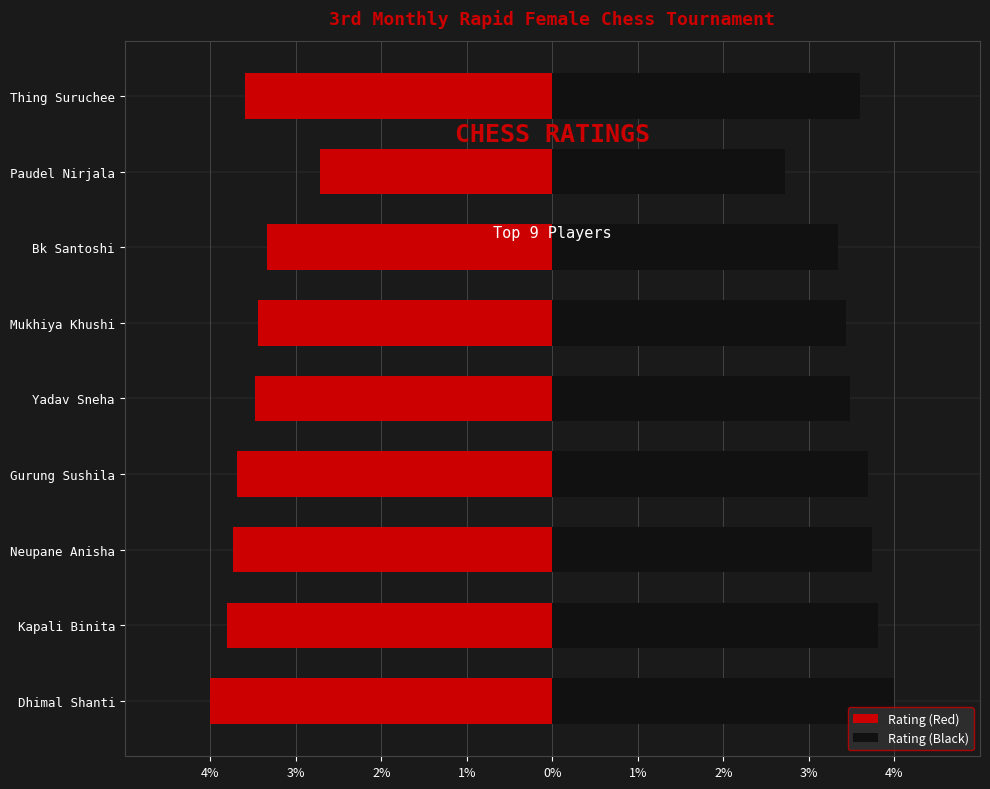

What is the difference between the maximum and minimum values in the Rating (Black) series?

1.3